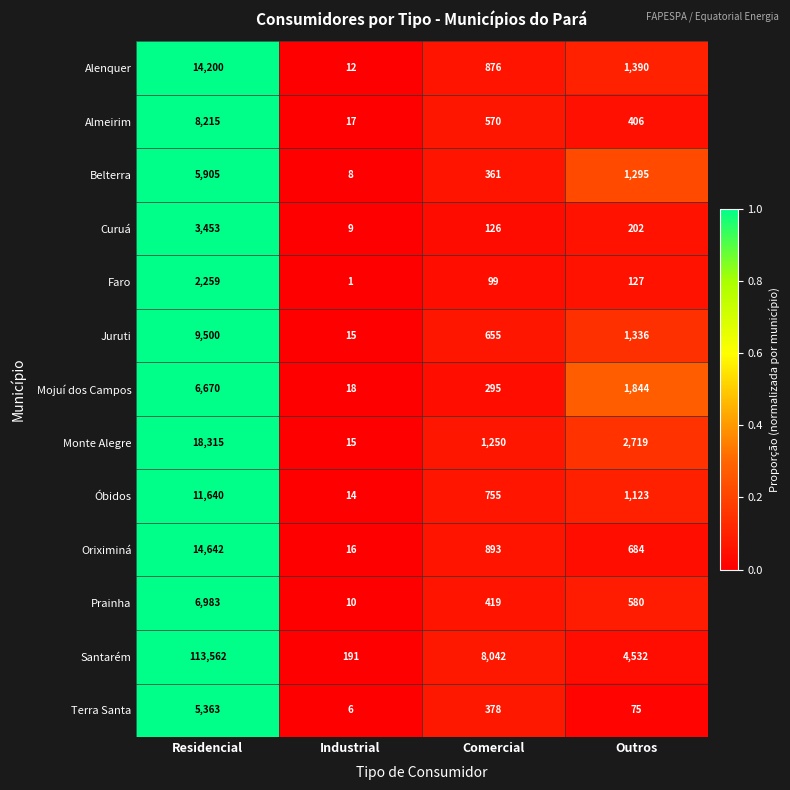

What is the greatest value displayed?

113562